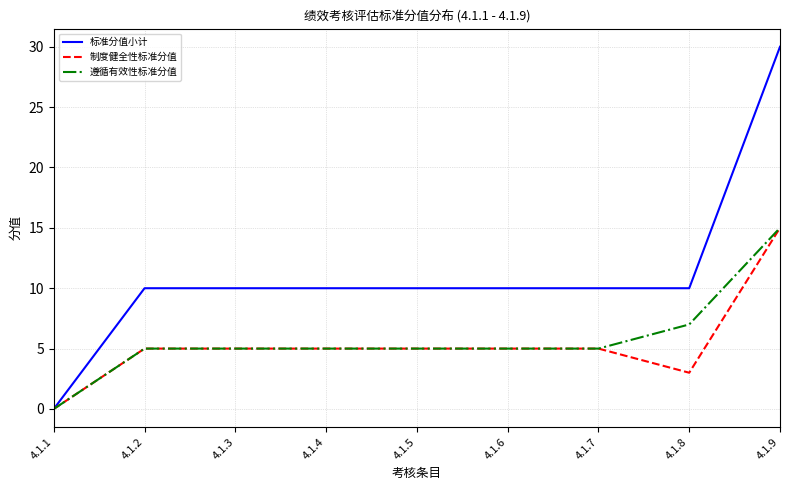

What is the approximate value of 标准分值小计 at 4.1.7, to the nearest 5?

10